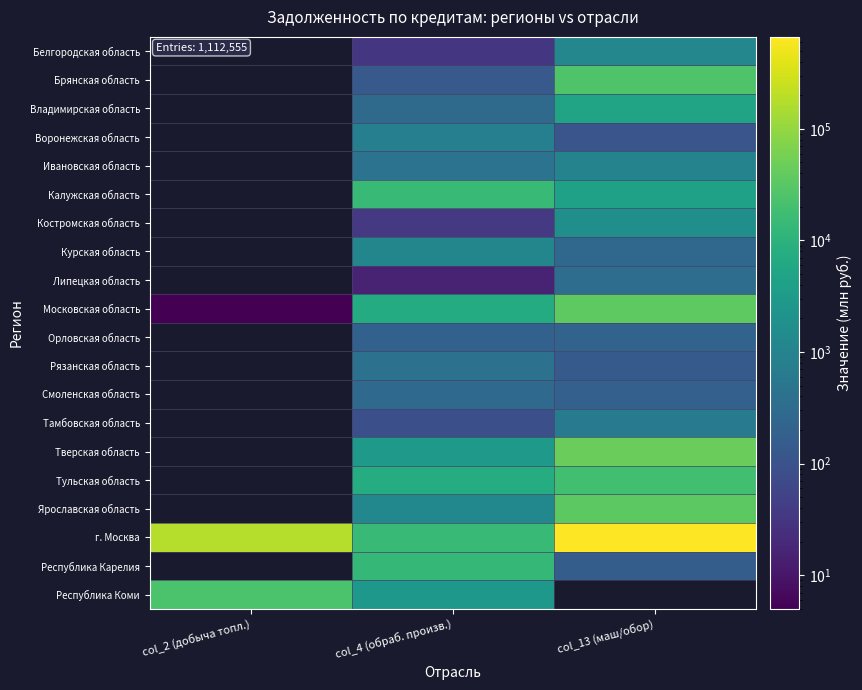

What is the sum of the Смоленская область values at col_13 (маш/обор) and col_4 (обраб. произв.)?

467.0